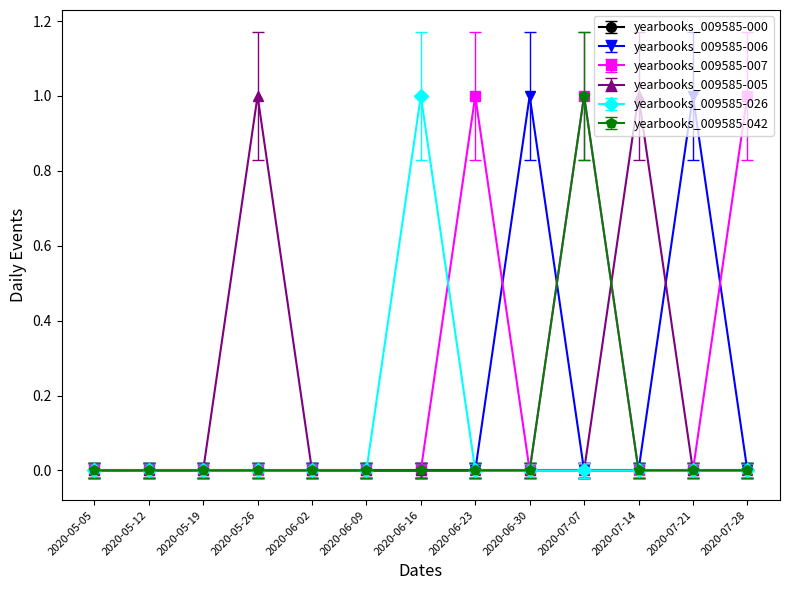

How many lines are shown in the chart?

6